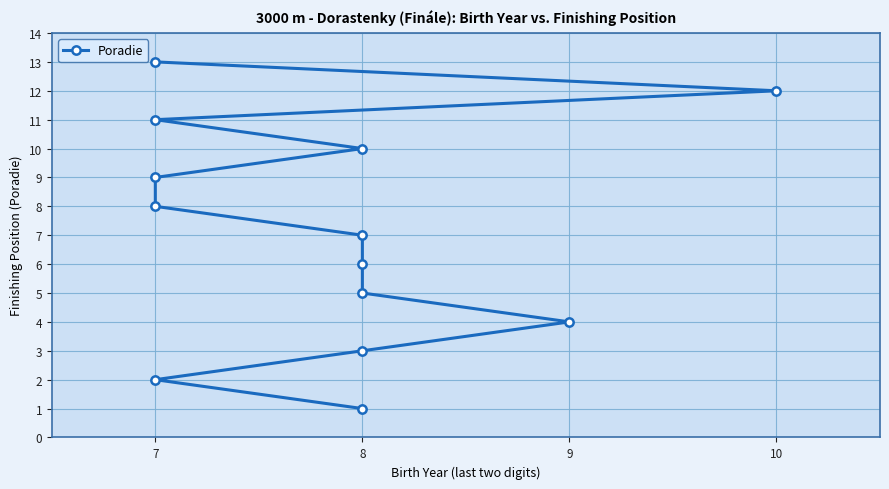

Reading left to right, what are all the values shown in this chart?

1	2	3	4	5	6	7	8	9	10	11	12	13